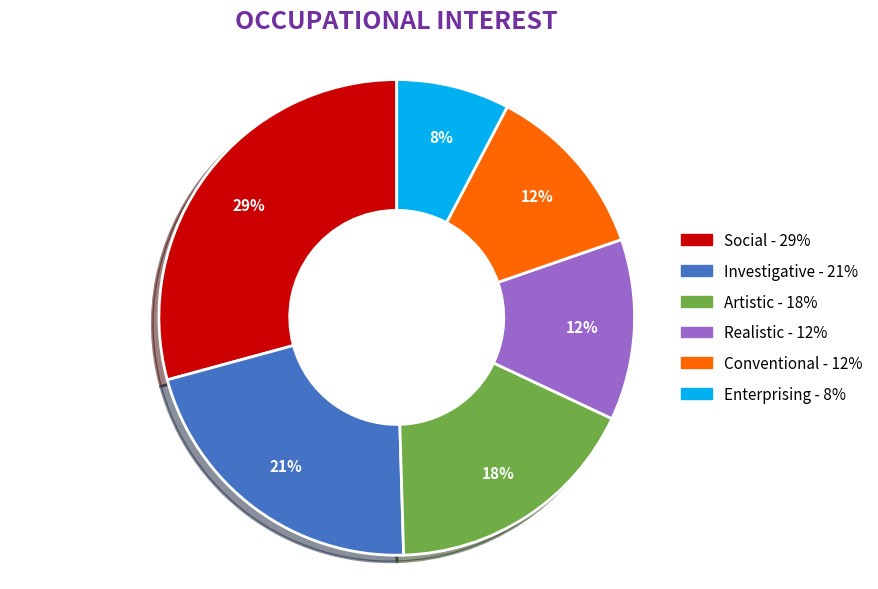

Is the sum of Conventional and Artistic greater than half?

No